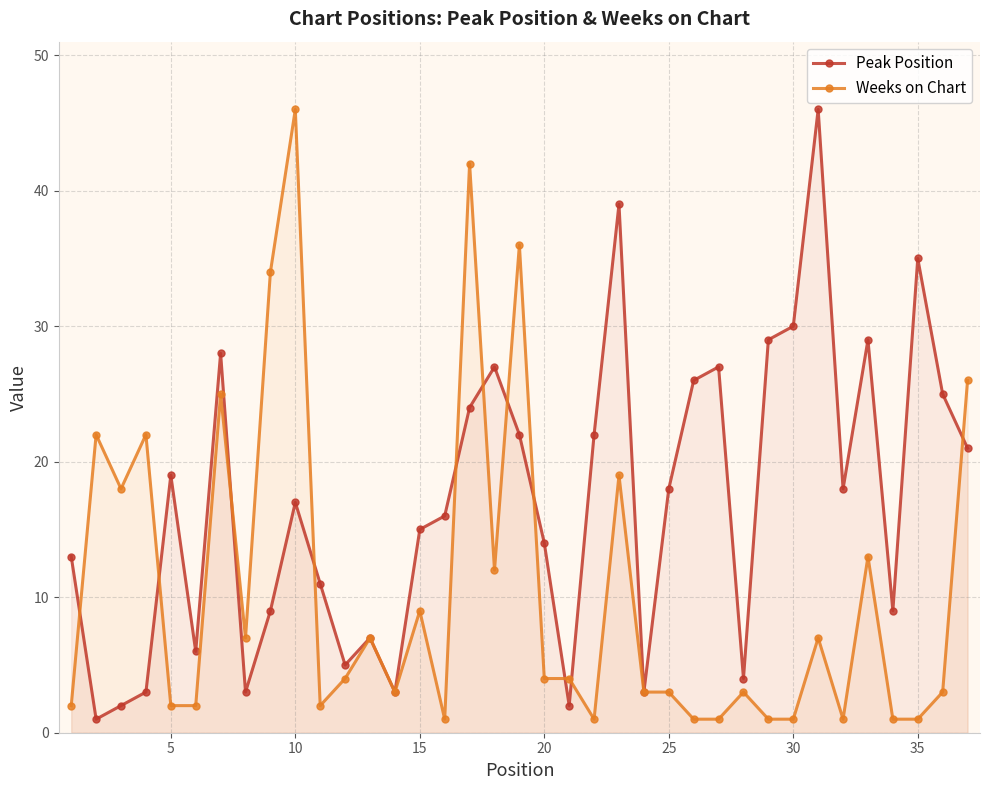

What is the maximum value for Peak Position?

46